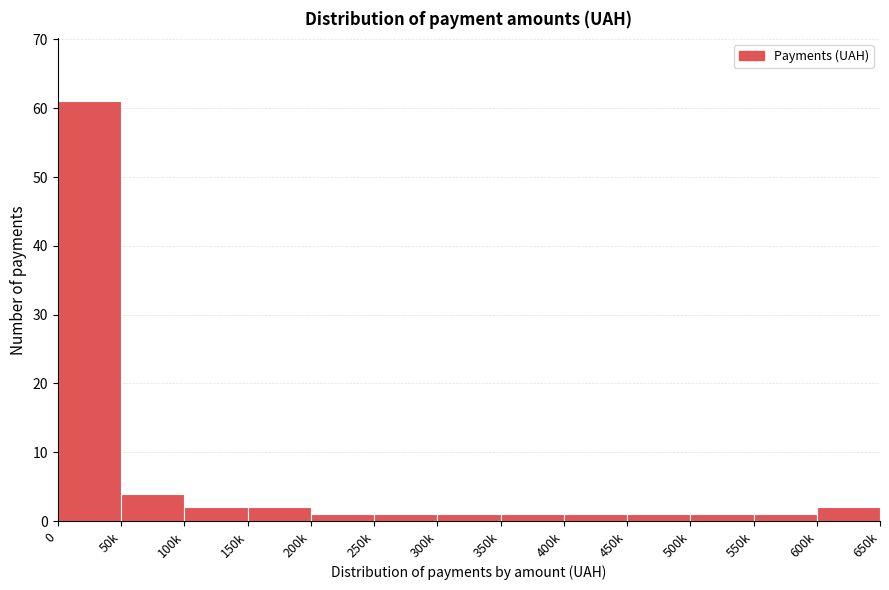

Reading left to right, transcribe all the data shown in this chart.

0=61	50k=4	100k=2	150k=2	200k=1	250k=1	300k=1	350k=1	400k=1	450k=1	500k=1	550k=1	600k=2